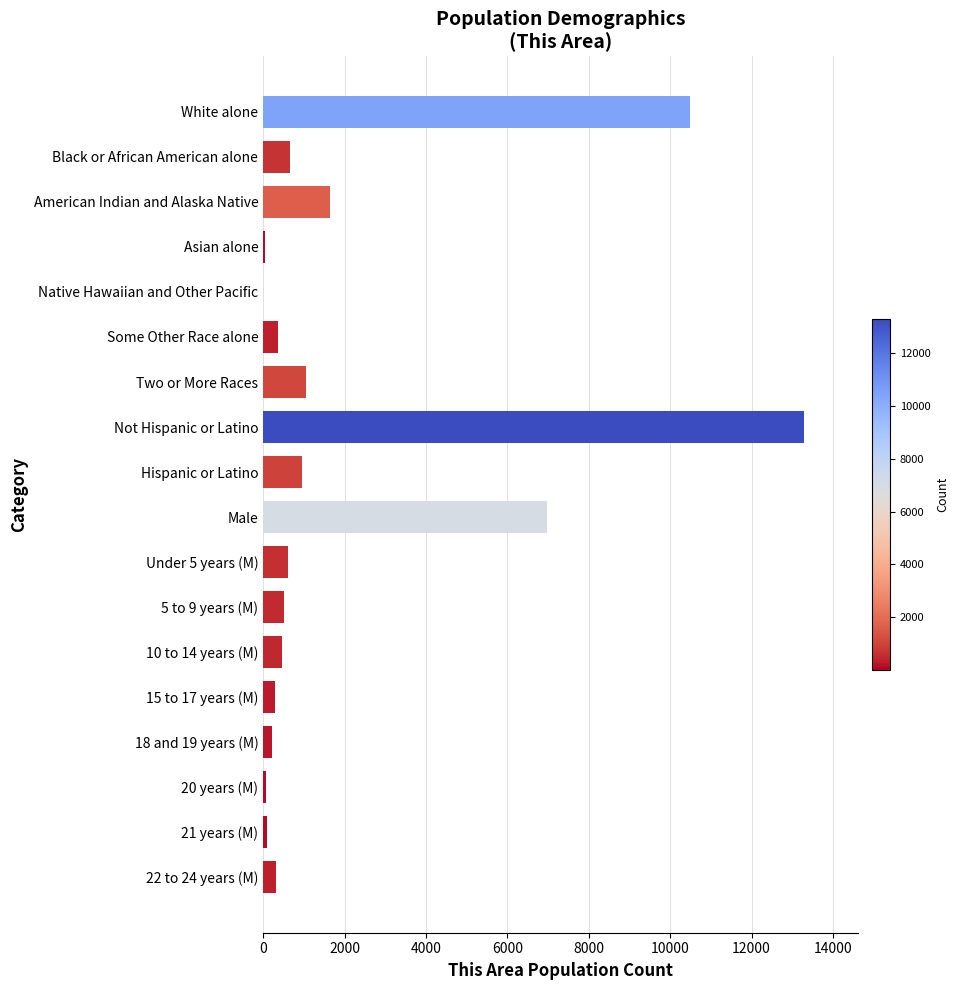

Which label corresponds to the largest value in the chart?

Not Hispanic or Latino